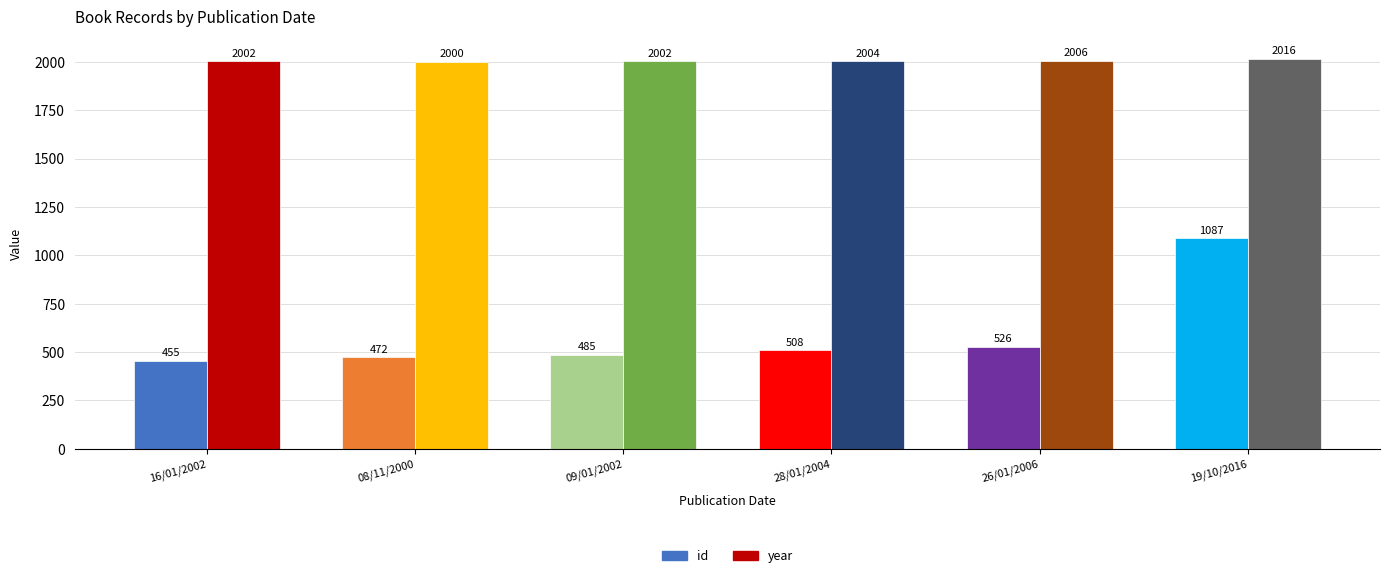

Are the bars horizontal?

No